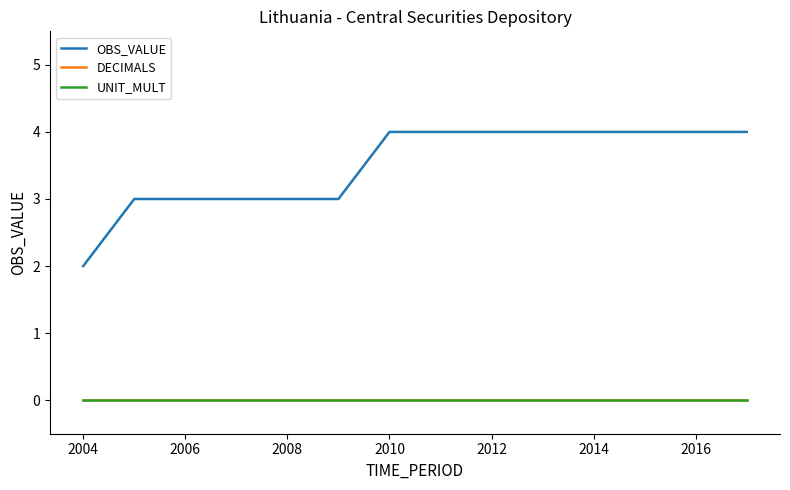

How many lines are shown in the chart?

3